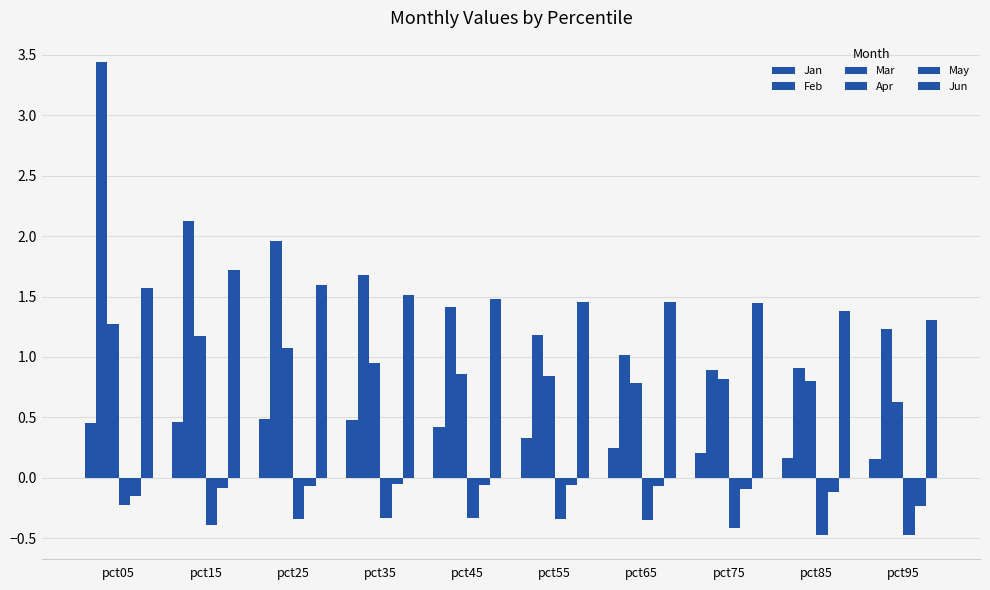

Are the bars grouped side by side (vs. stacked)?

Yes